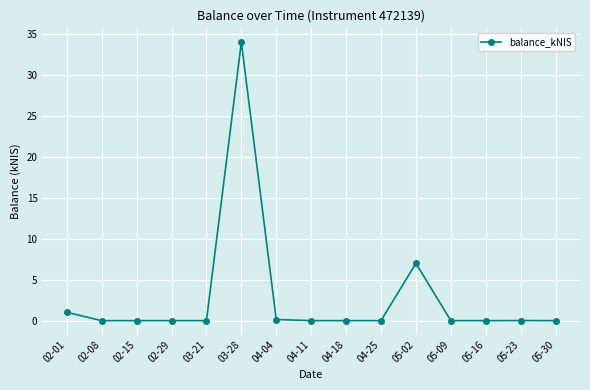

At which category does the chart reach its peak across all series?

03-28